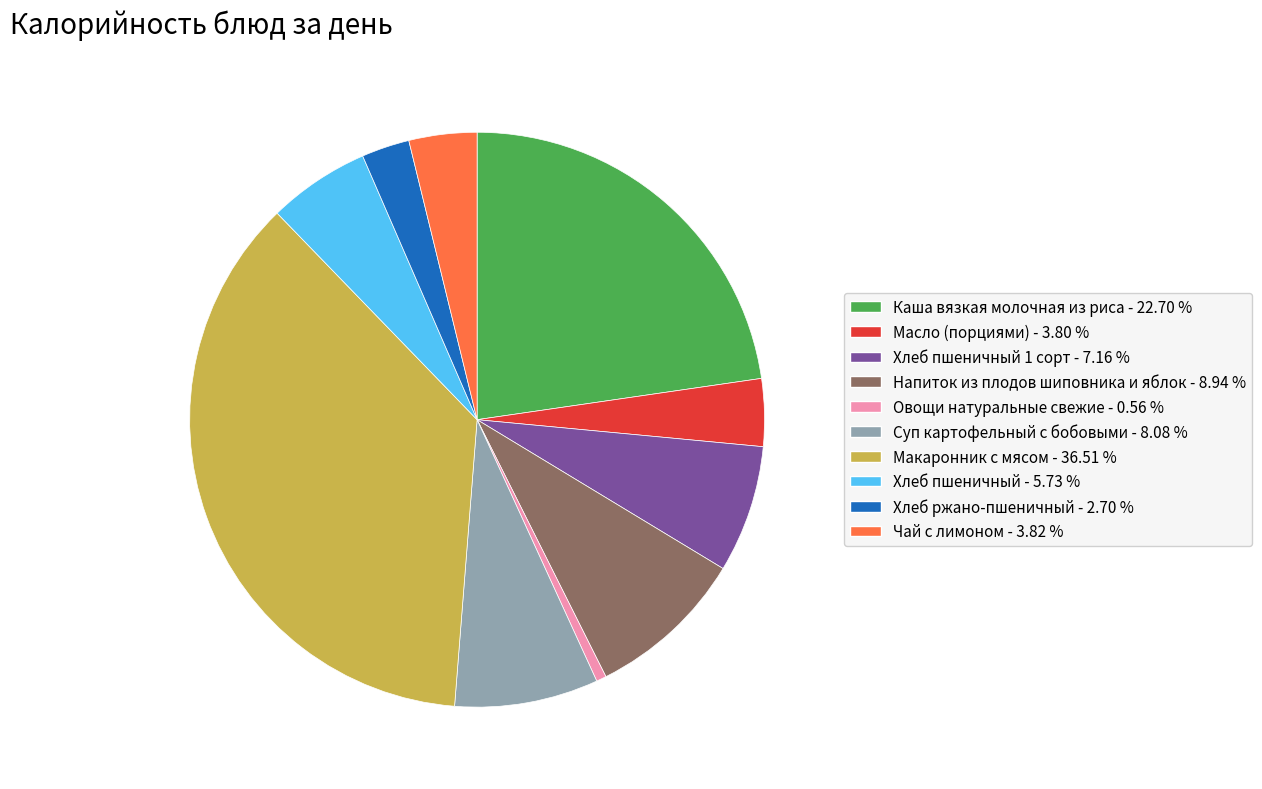

Is there any slice that represents more than half of the pie?

No